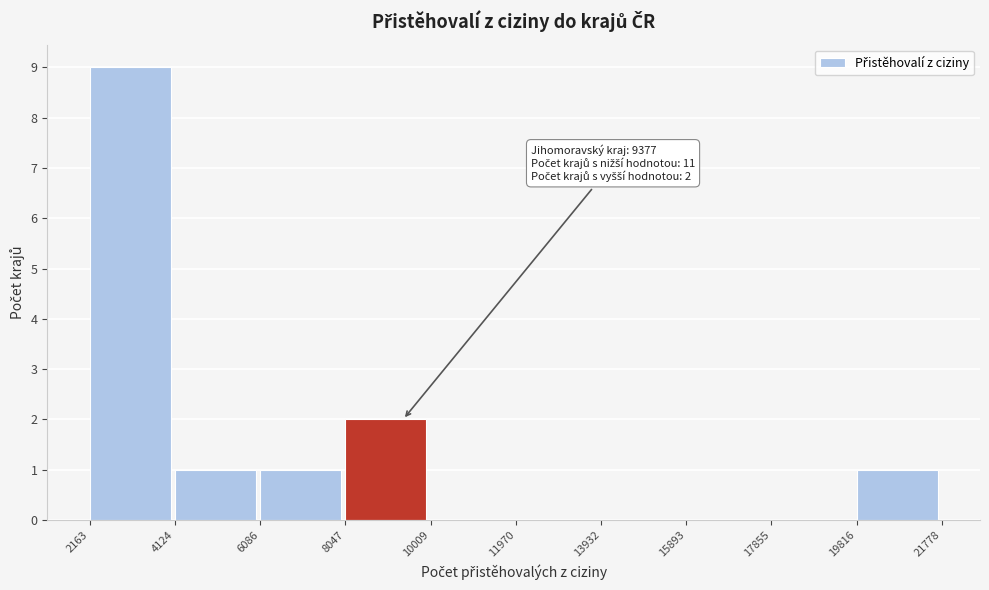

Over which range of the x-axis is the bar tallest?

2163 to 4124